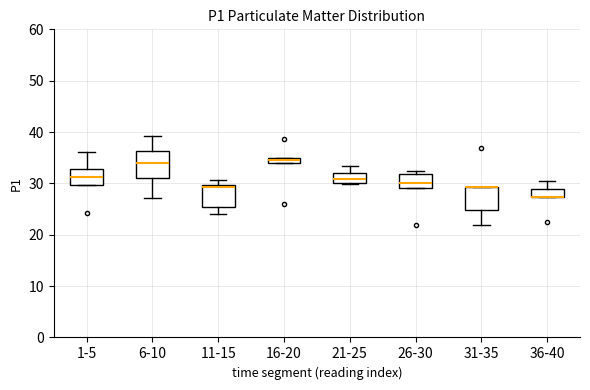

Where is the upper edge of the box for 26-30 on the y-axis? The values are not printed on the chart, so give them approximately, as read against the axis.

32